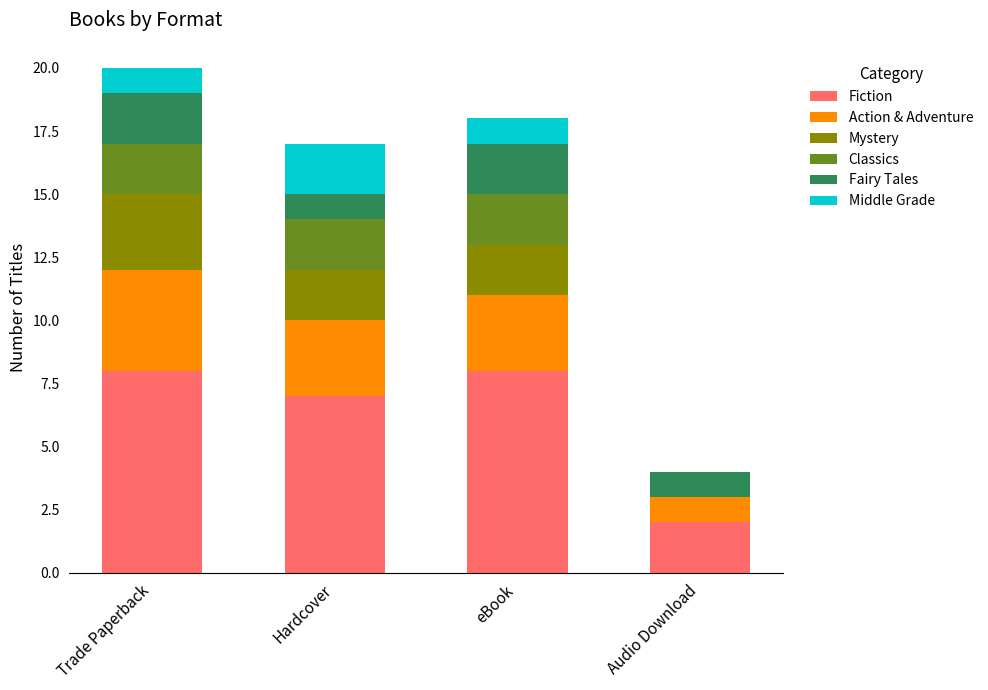

What is the highest value of the Fiction series?

8